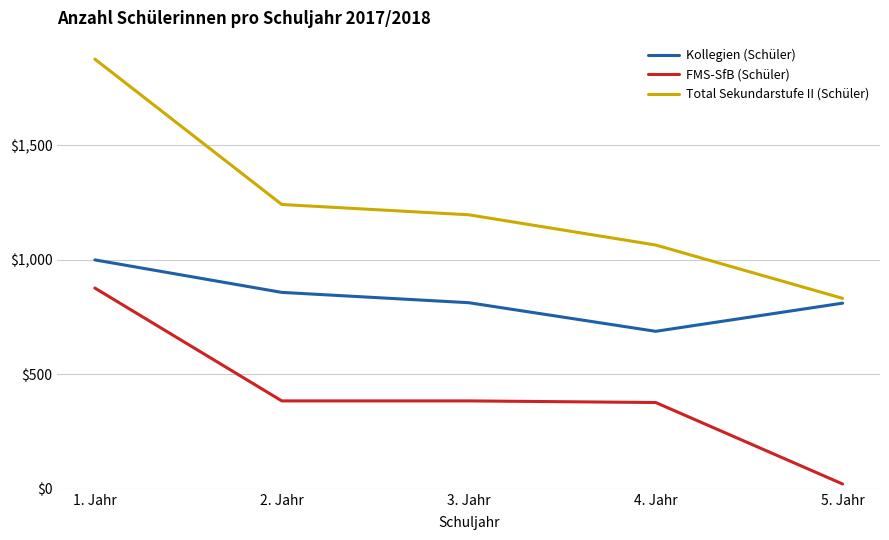

True or false: Kollegien (Schüler) and Total Sekundarstufe II (Schüler) cross at least once.

False